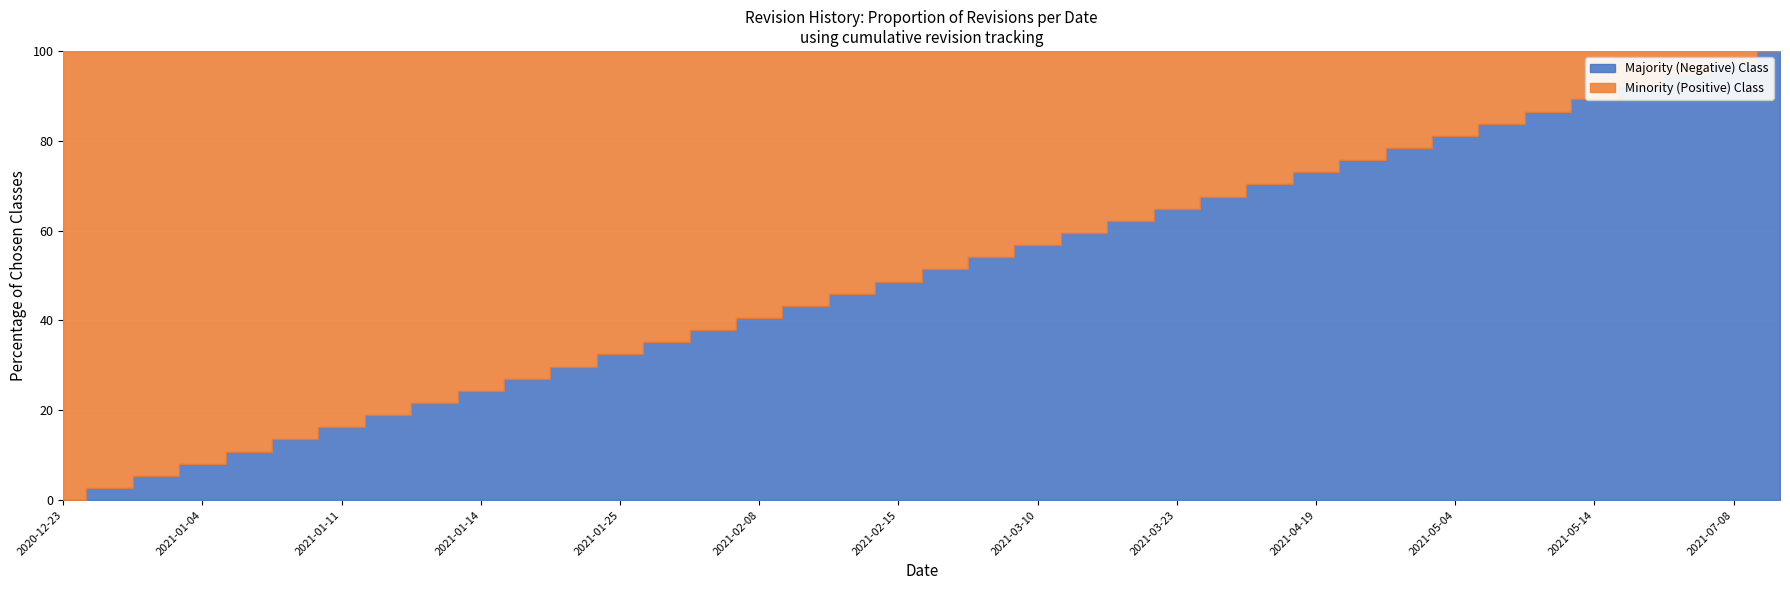

What is the label of the 34th point from the left?

2021-05-14